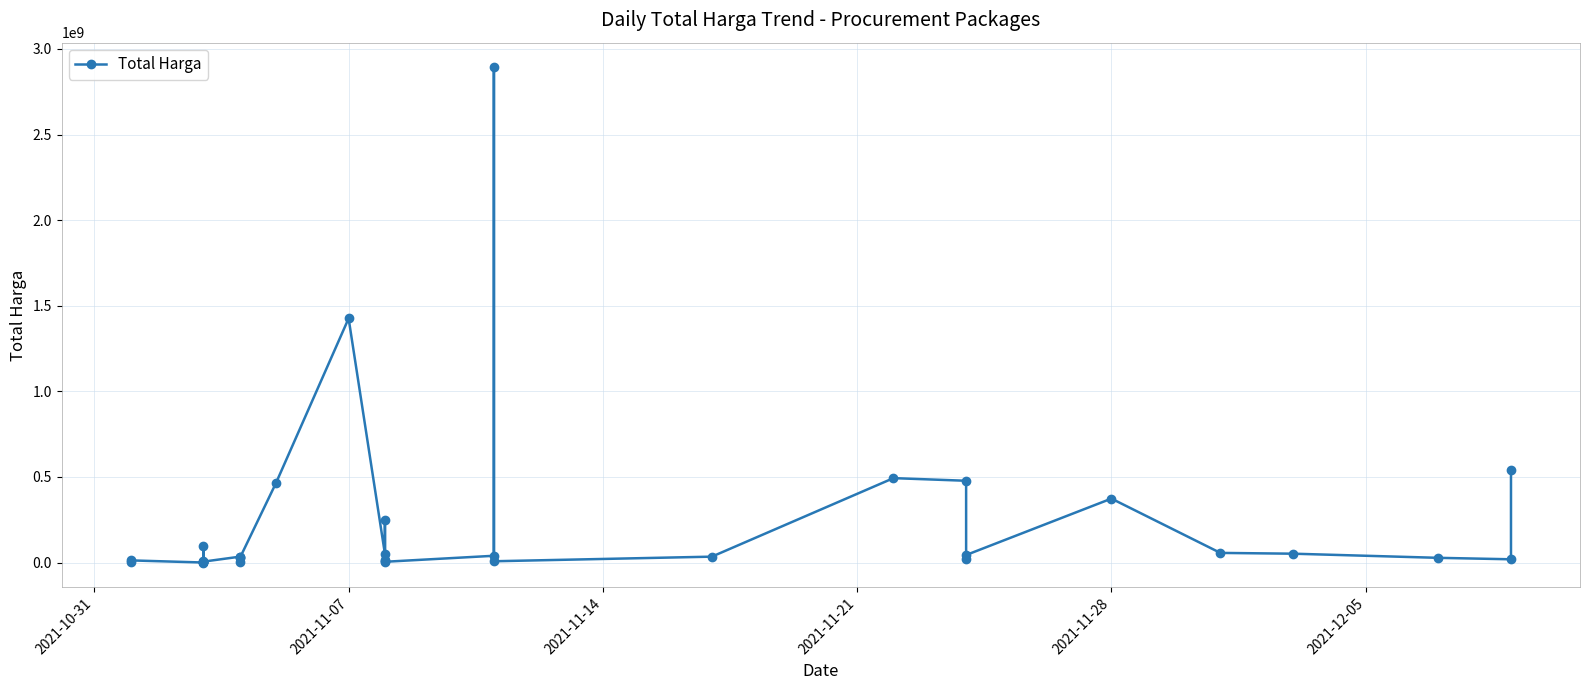

How many points are lower than both their immediate neighbors (excluding endpoints)?

10